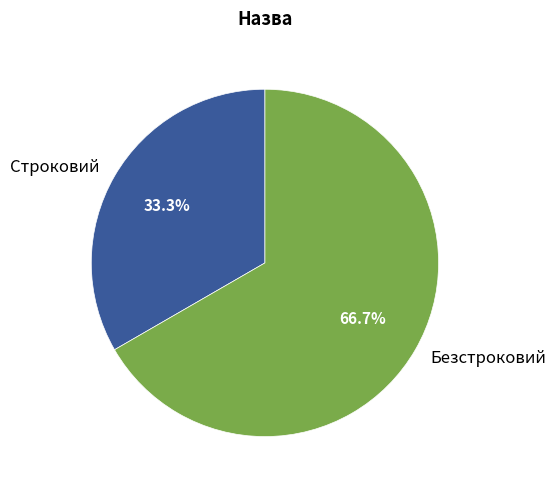

Between Безстроковий and Строковий, which is larger?

Безстроковий